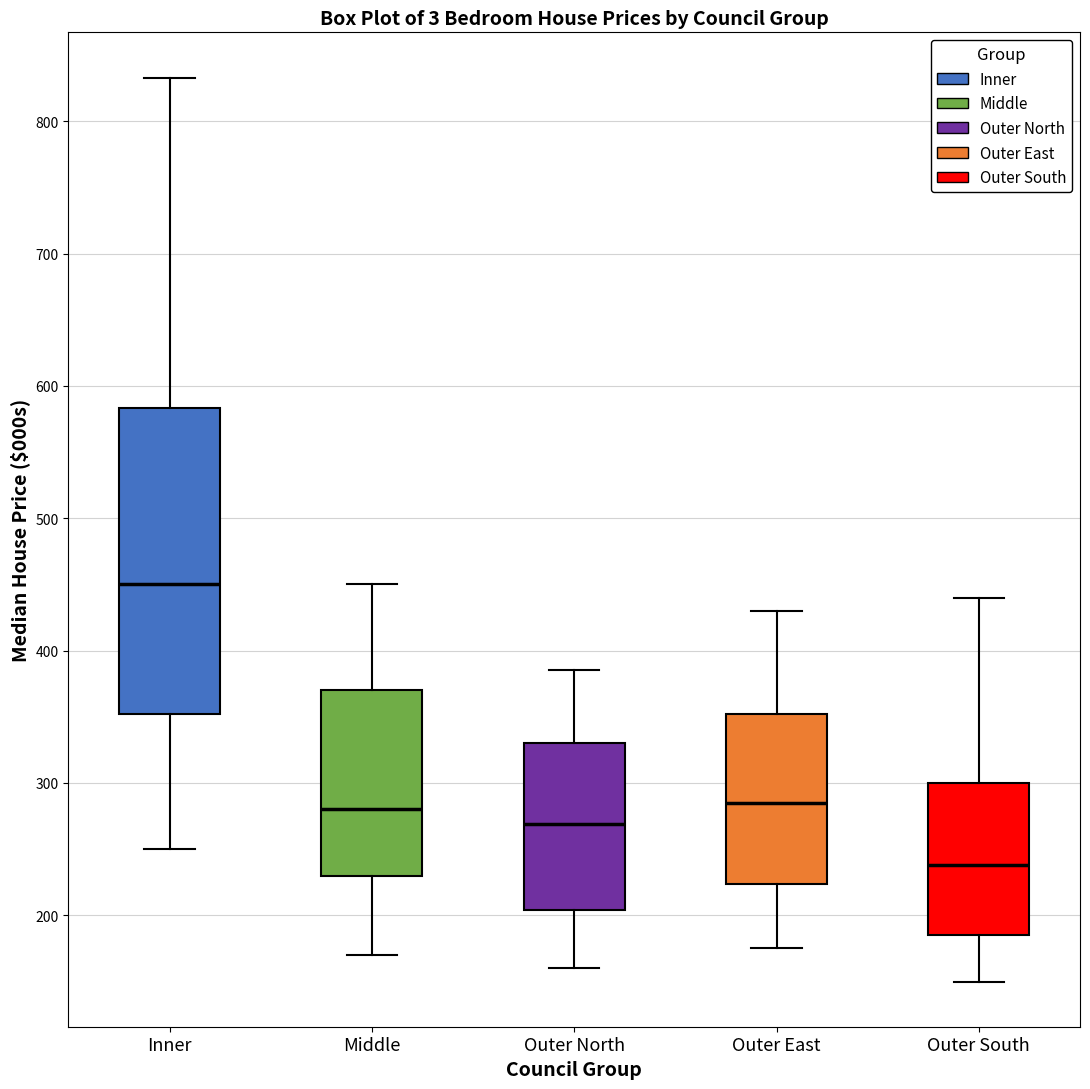

Comparing the boxes themselves (not the whiskers), which one is the tallest?

Inner